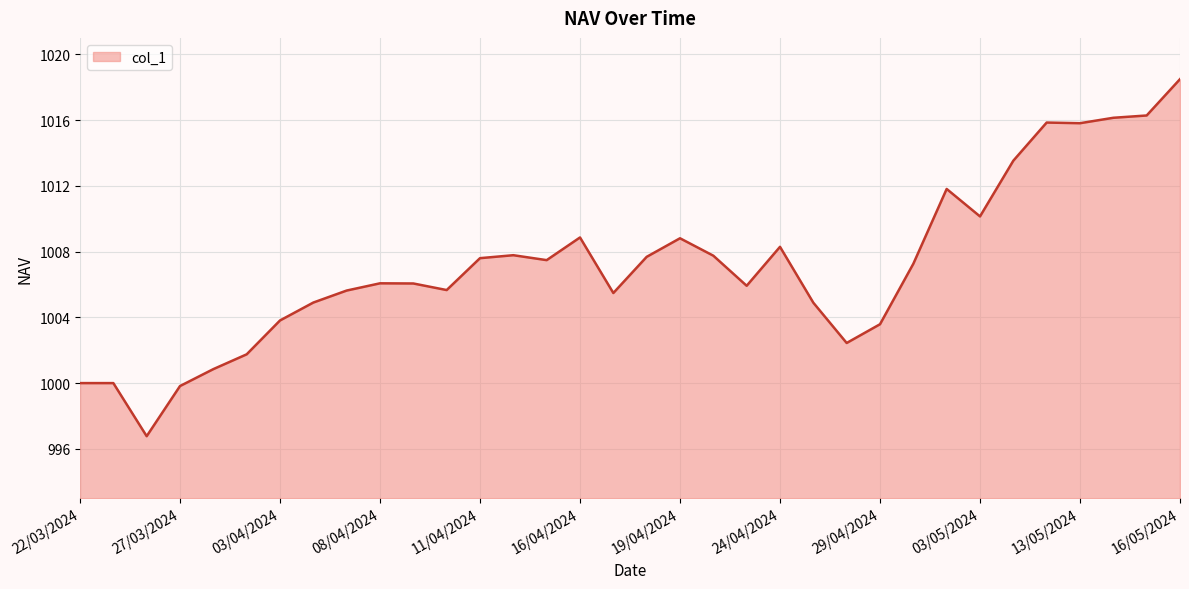

What is the smallest value displayed?

996.8